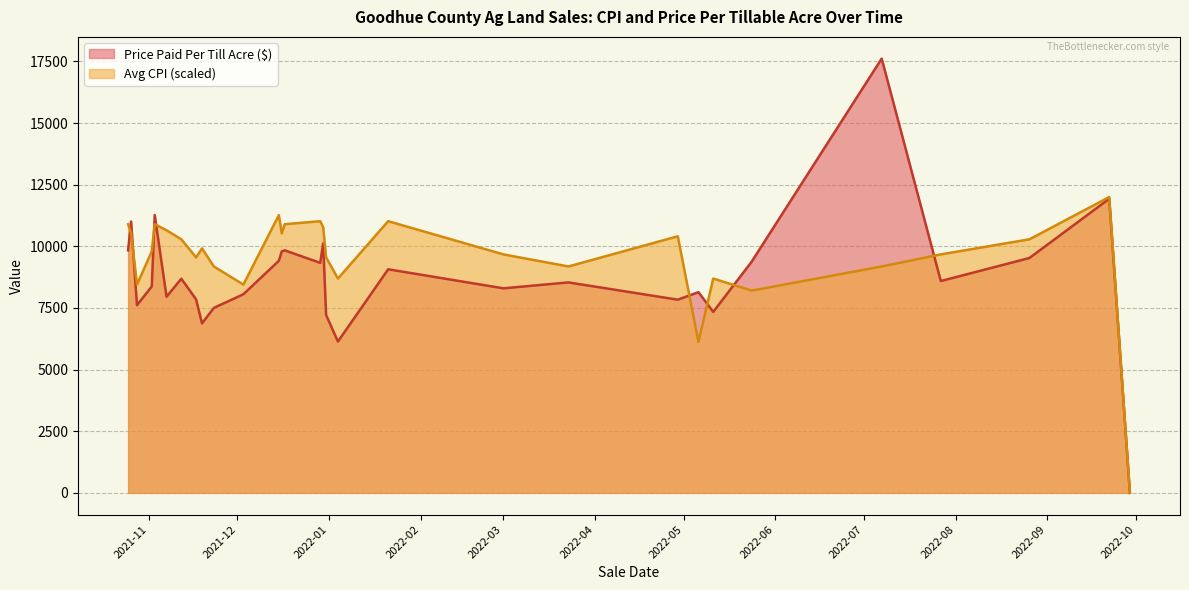

Reading right to left, what are all the values shown in this chart?

Avg CPI: 0.0	12000.0	10285.7	9673.5	9183.7	8204.1	8693.9	6122.4	10408.2	9183.7	9673.5	11020.4	8693.9	9551.0	10775.5	11020.4	10898.0	10530.6	11265.3	8449.0	9183.7	9918.4	9551.0	10285.7	10653.1	10898.0	9795.9	8449.0	10530.6	10898.0
Price Paid Per Till Acre: 0.0	11929.3	9526.6	8592.8	17615.8	9378.1	7341.4	8141.1	7836.4	8537.0	8297.1	9069.2	6137.0	7215.0	10118.4	9329.7	9837.2	9796.6	9412.5	8055.7	7502.4	6873.8	7849.7	8686.3	7956.8	11272.2	8373.8	7613.1	11006.6	9837.2